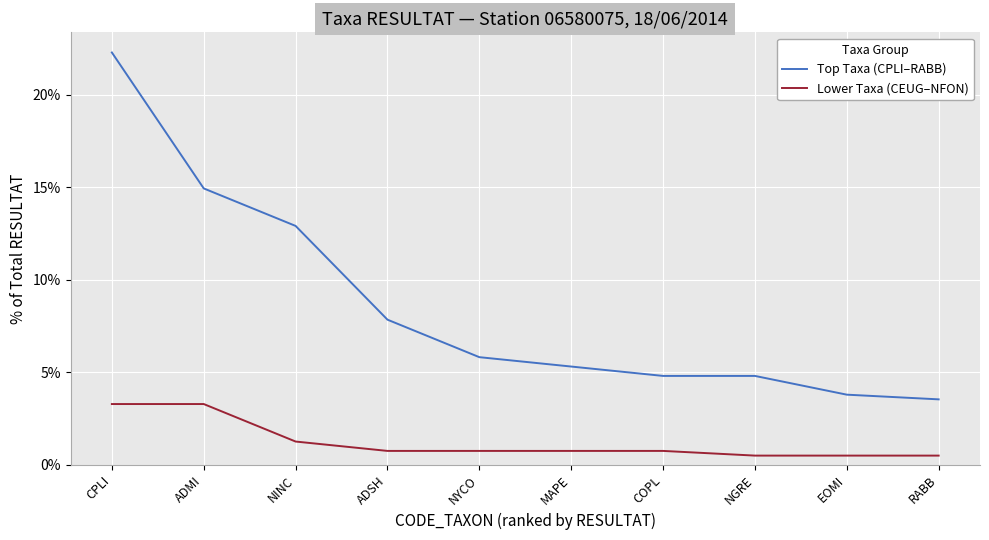

Does the chart display data point markers on the line(s)?

No